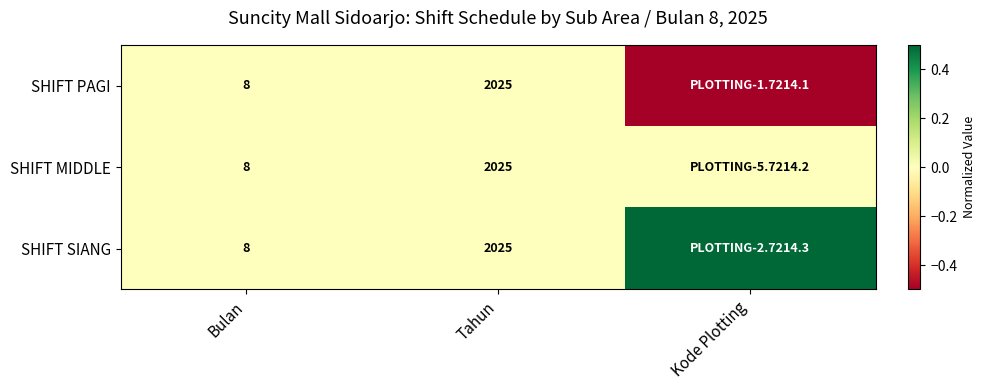

What is the sum of the SHIFT PAGI values at Tahun and Bulan?

2033.0